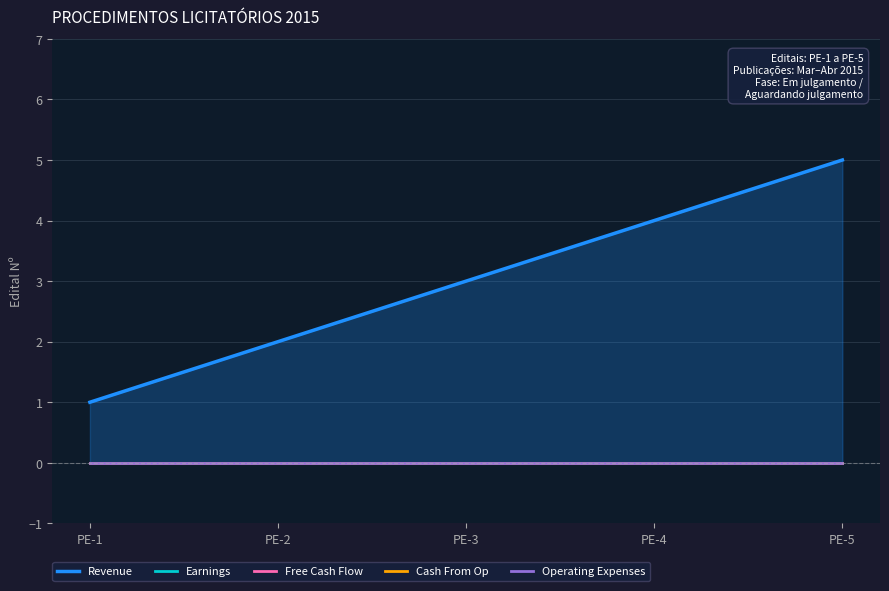

Rank the series at PE-5 from highest to lowest value.

Revenue, Earnings, Free Cash Flow, Cash From Op, Operating Expenses